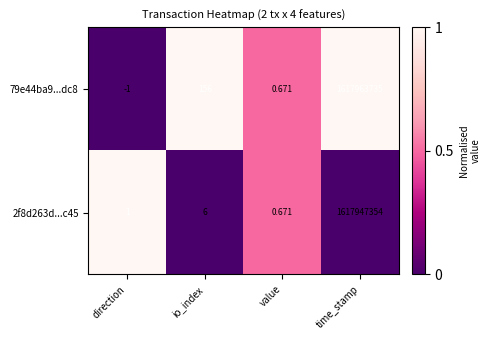

Is the value of 79e44ba9...dc8 at direction greater than the value of 2f8d263d...c45 at io_index?

No